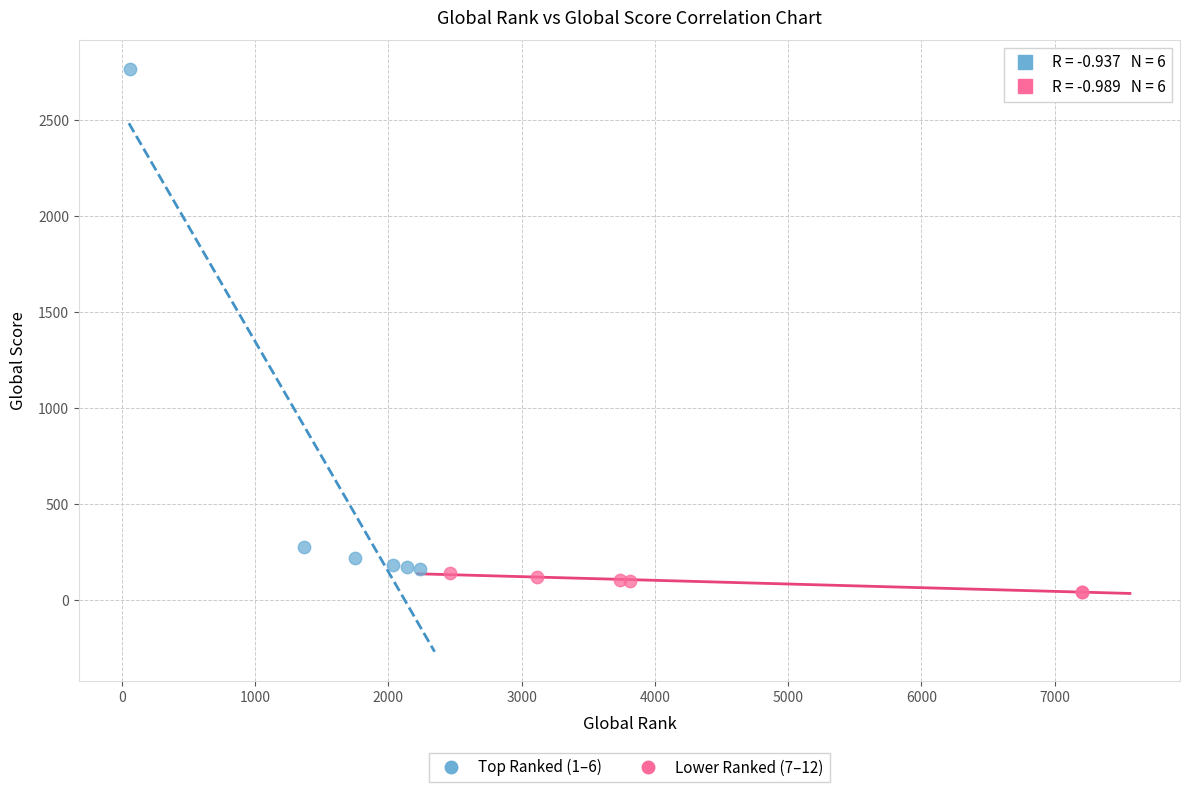

Which series reaches the maximum Y coordinate?

Top Ranked (1–6)